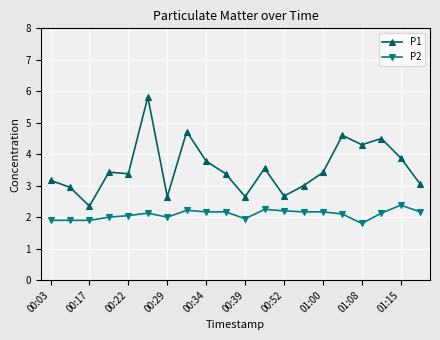

What is the average value of the P2 series?

2.1